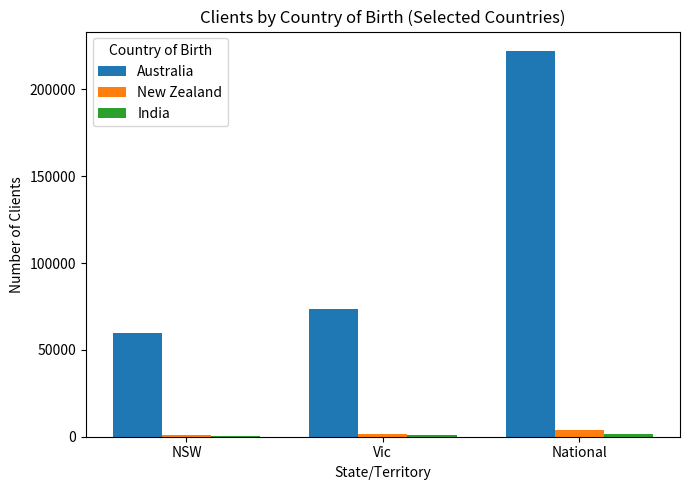

The Australia series shows 104825 at NSW. True or false?

False